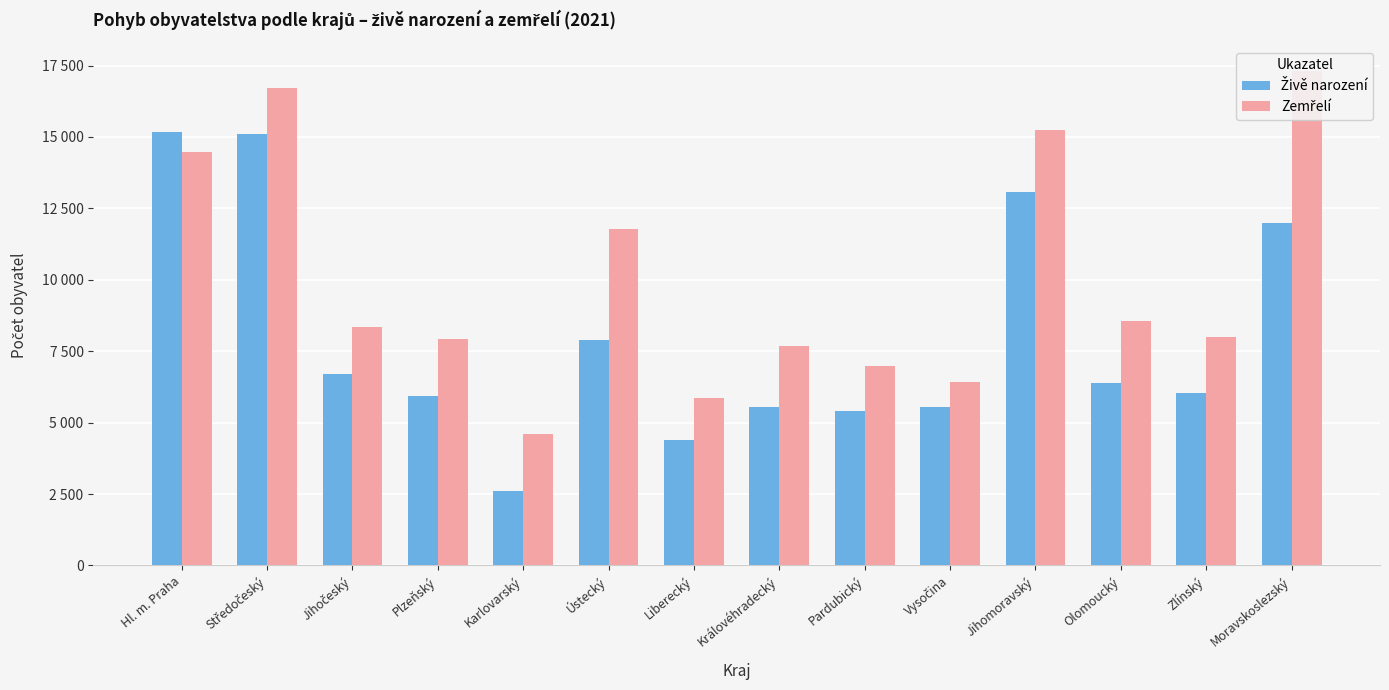

Rank the series at Hl. m. Praha from lowest to highest value.

Zemřelí, Živě narození